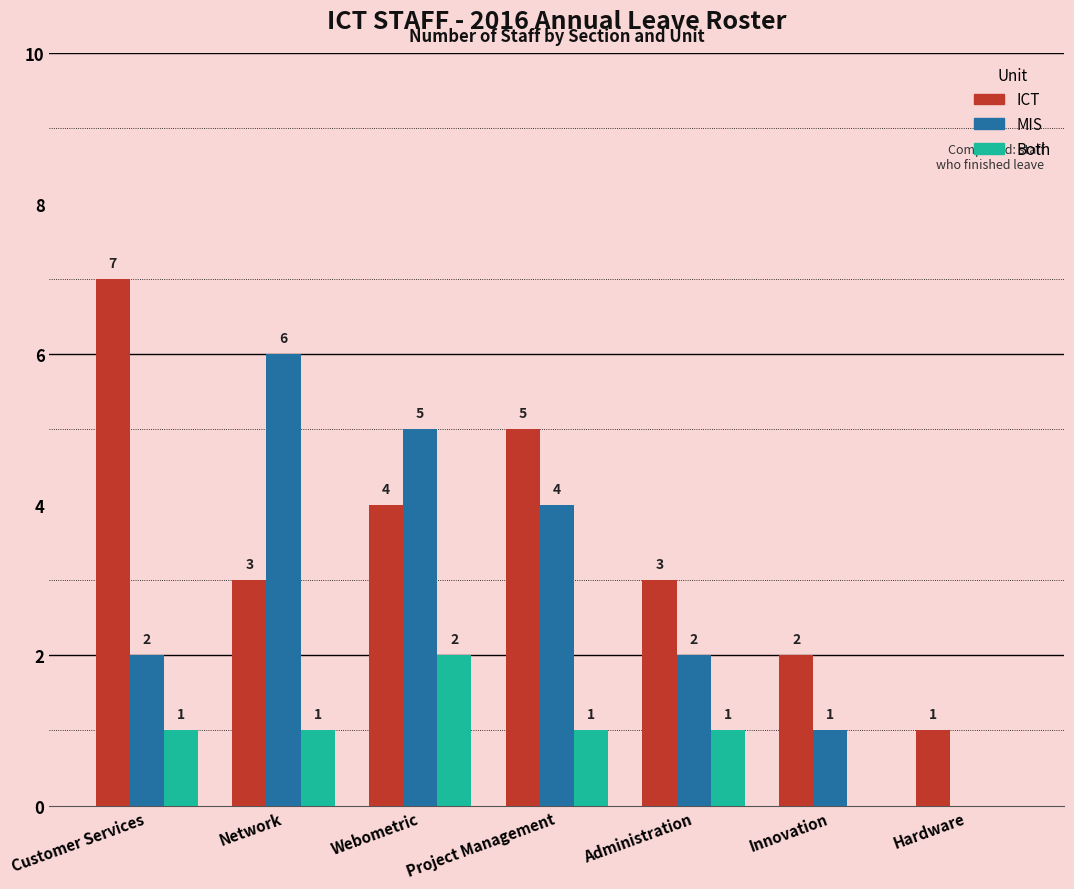

What are all the series names shown in the legend?

ICT, MIS, Both